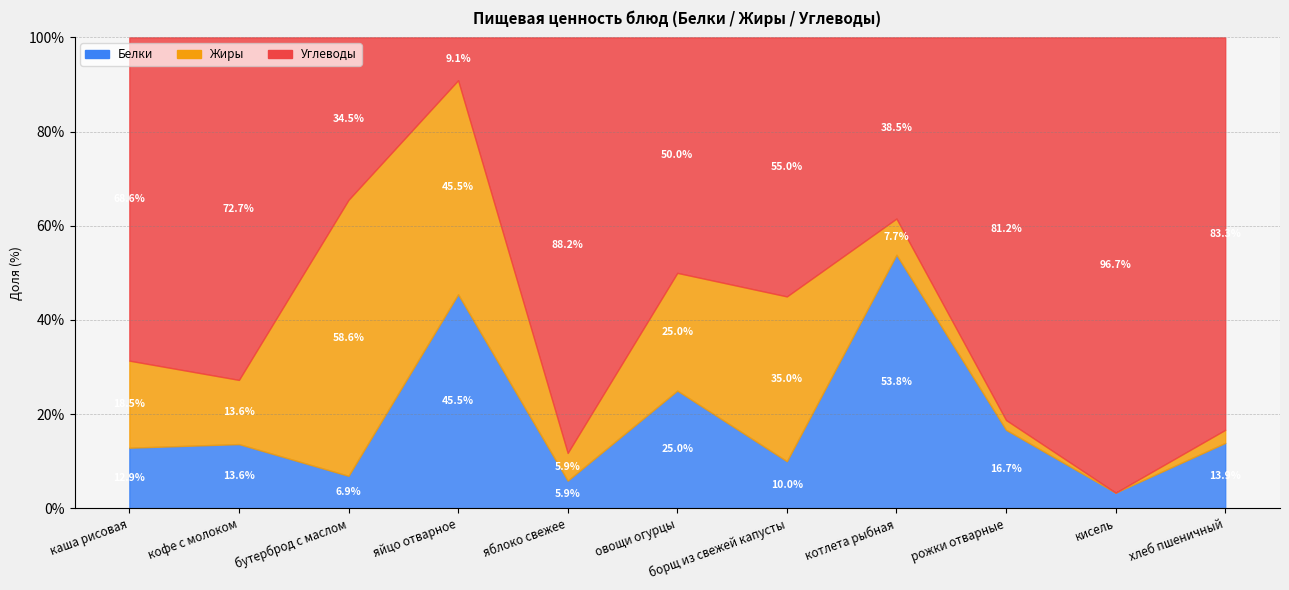

What position from the right is каша рисовая?

11